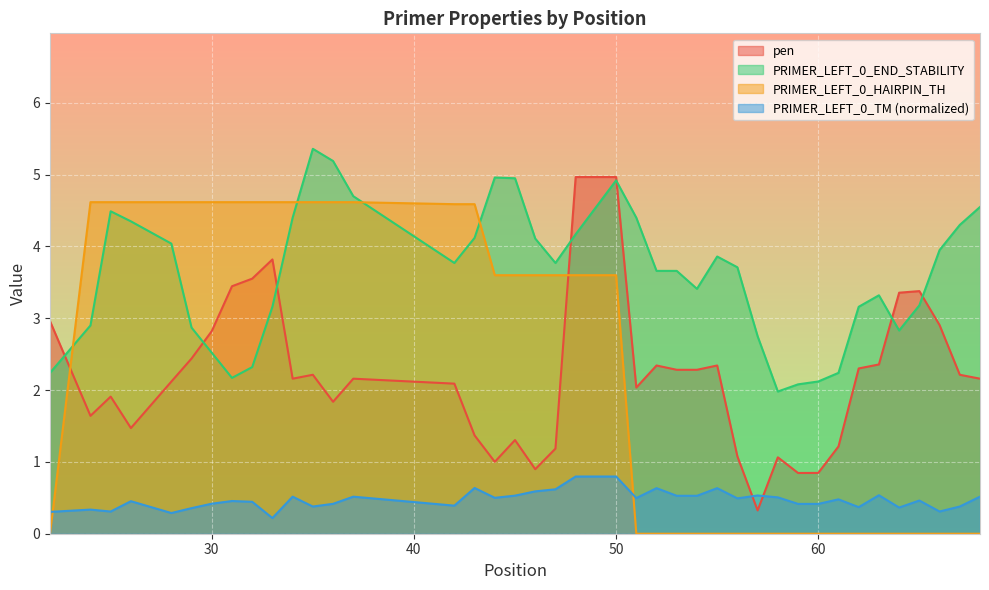

After their last crossing, which series has the higher values: pen or PRIMER_LEFT_0_HAIRPIN_TH?

pen